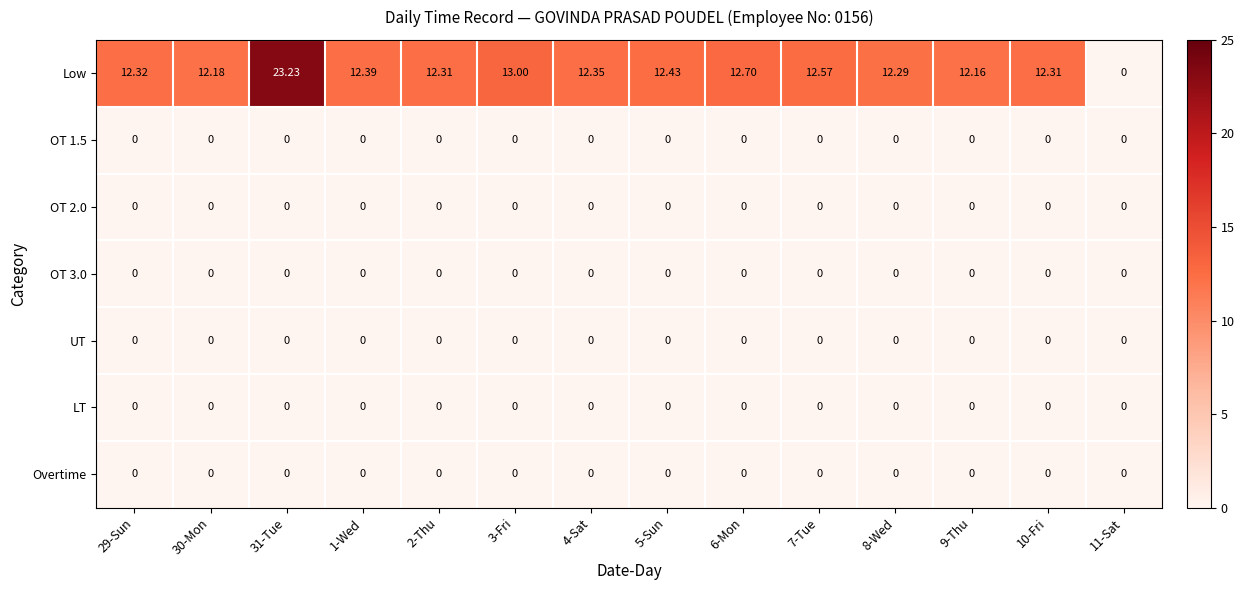

Which series has the largest total across all categories?

Low